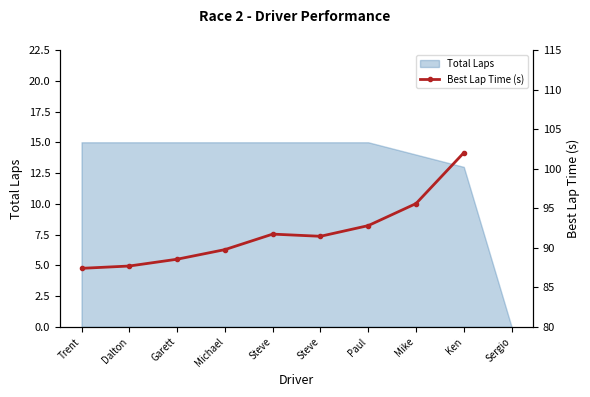

How many values are below 91?

4